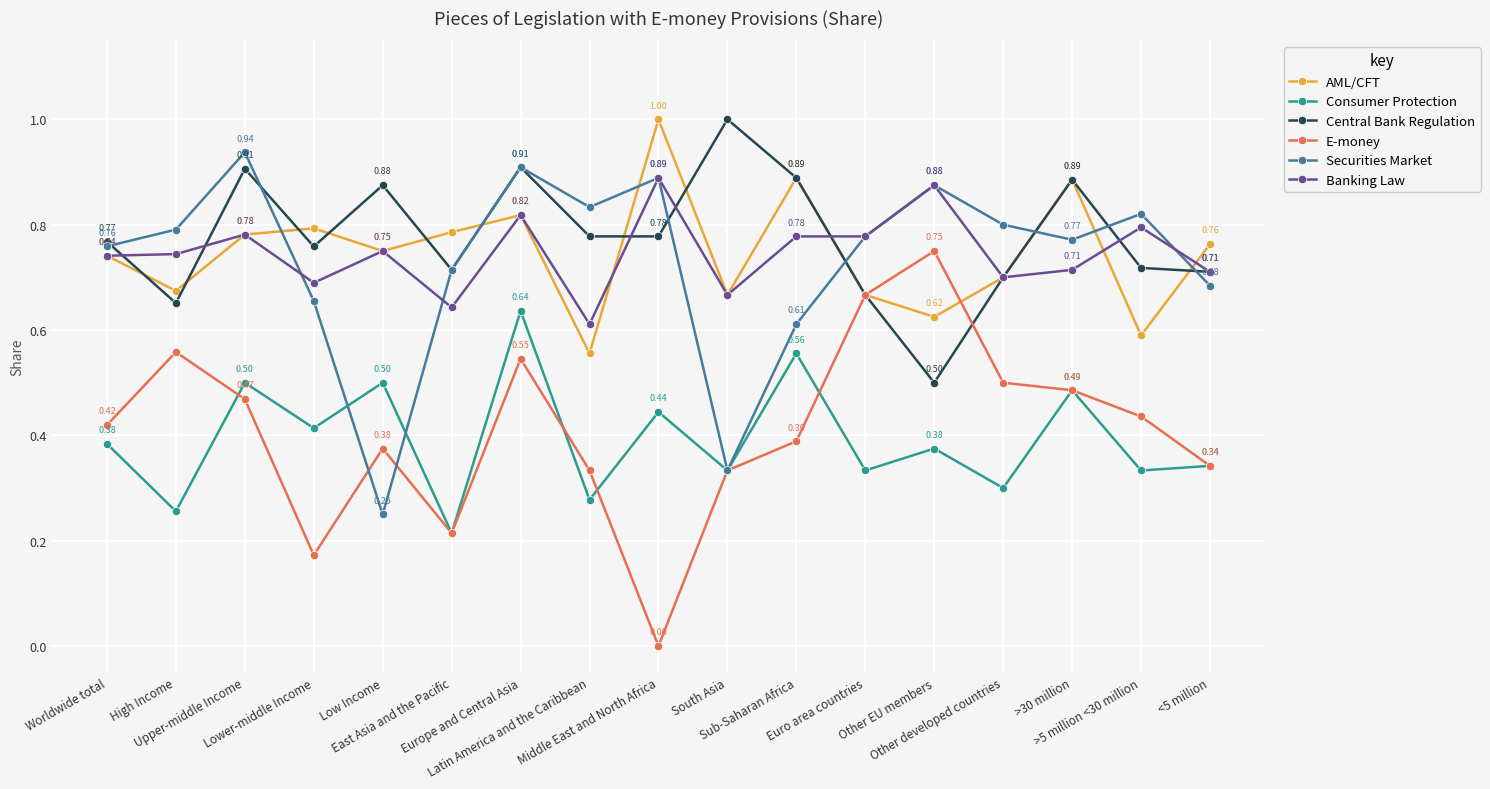

True or false: Banking Law has a value of 0.7 at <5 million.

True